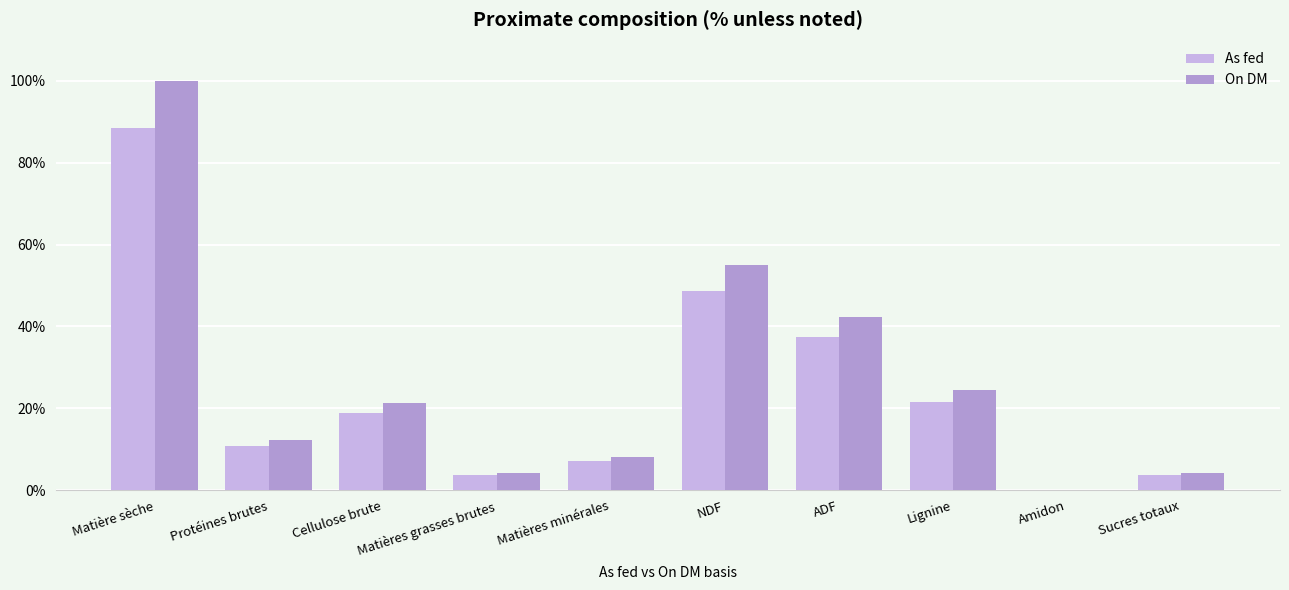

What is the total value across all series at Matières minérales?

15.1